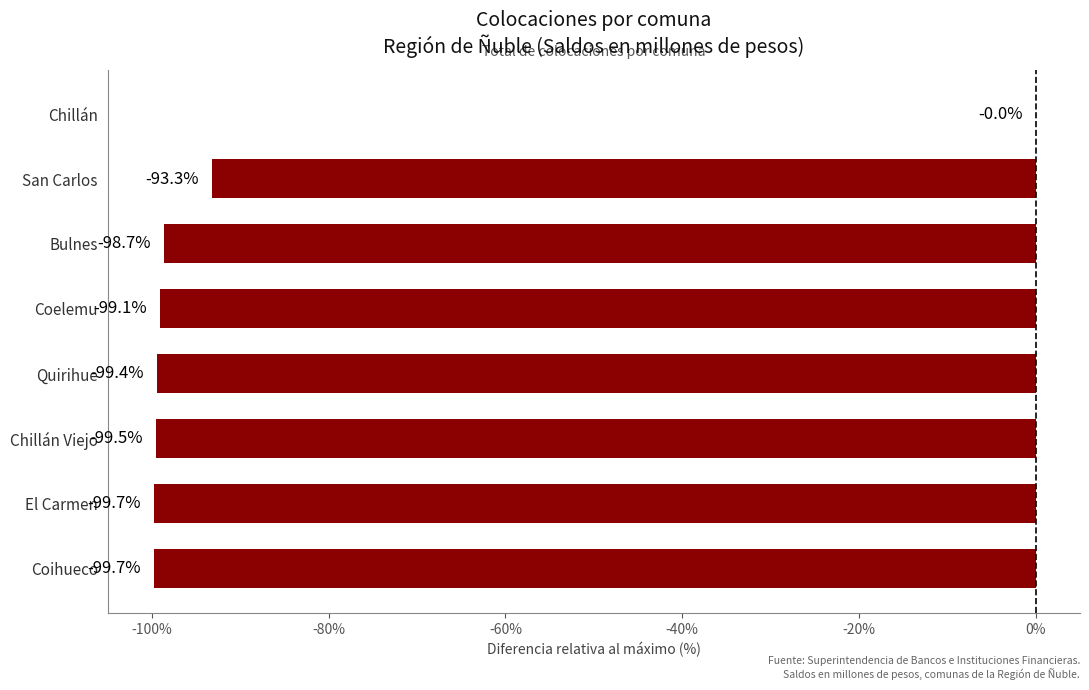

Which label corresponds to the largest value in the chart?

Chillán